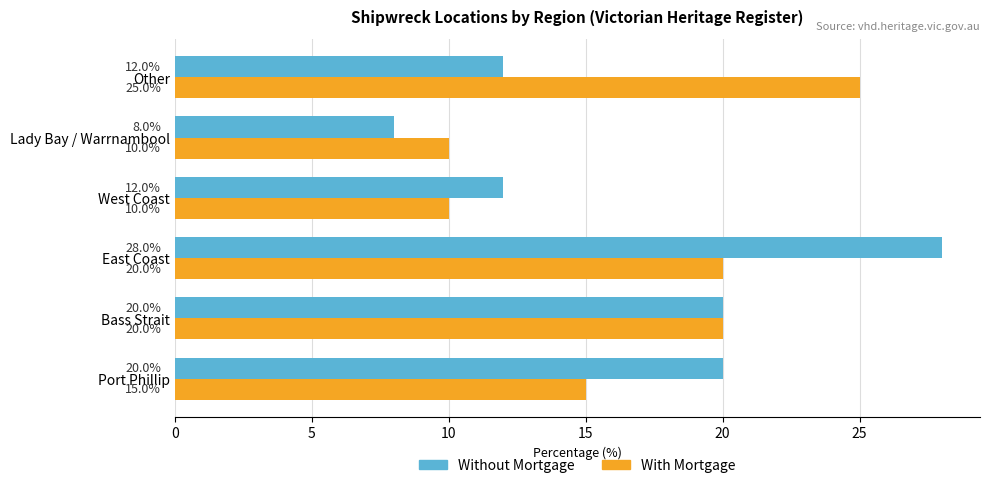

The value of With Mortgage at Port Phillip is 22.8. True or false?

False